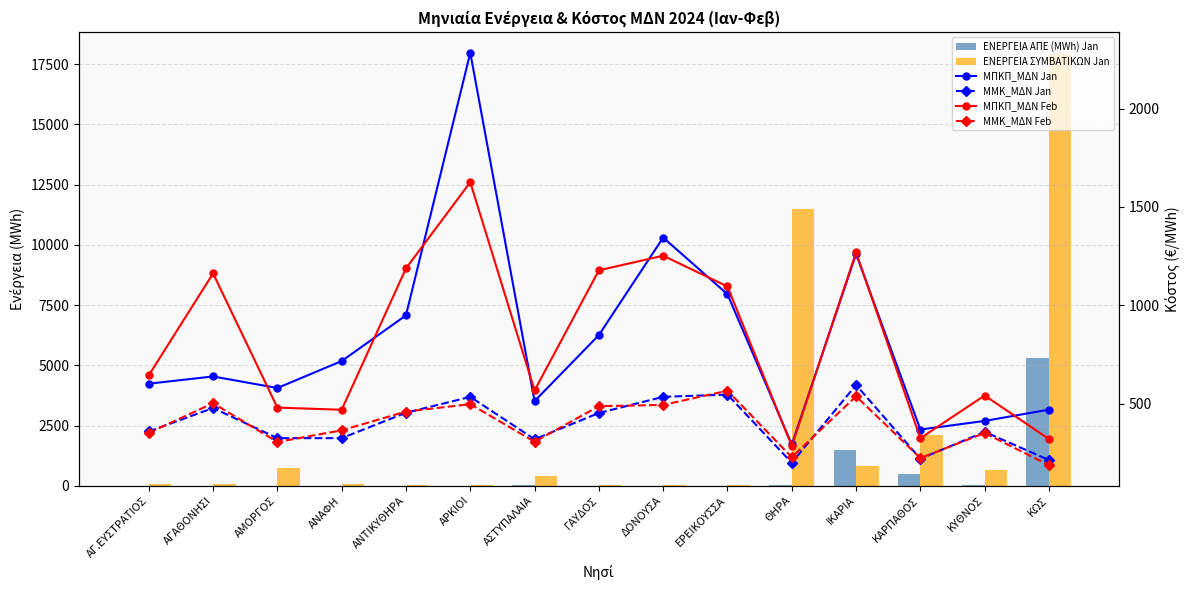

The value of ΜΜΚ_ΜΔΝ Feb at ΘΗΡΑ is 96.8. True or false?

False